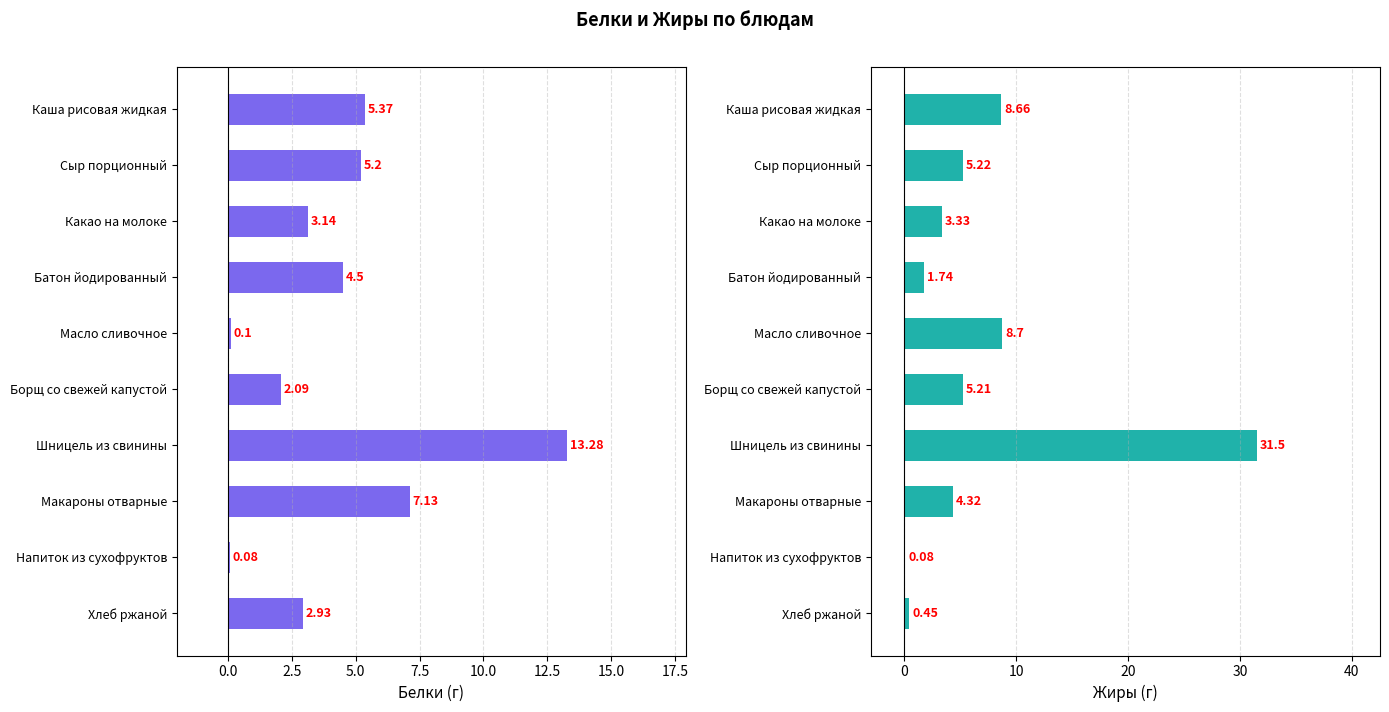

Is the value of Жиры at Хлеб ржаной greater than the value of Белки at Каша рисовая жидкая?

No